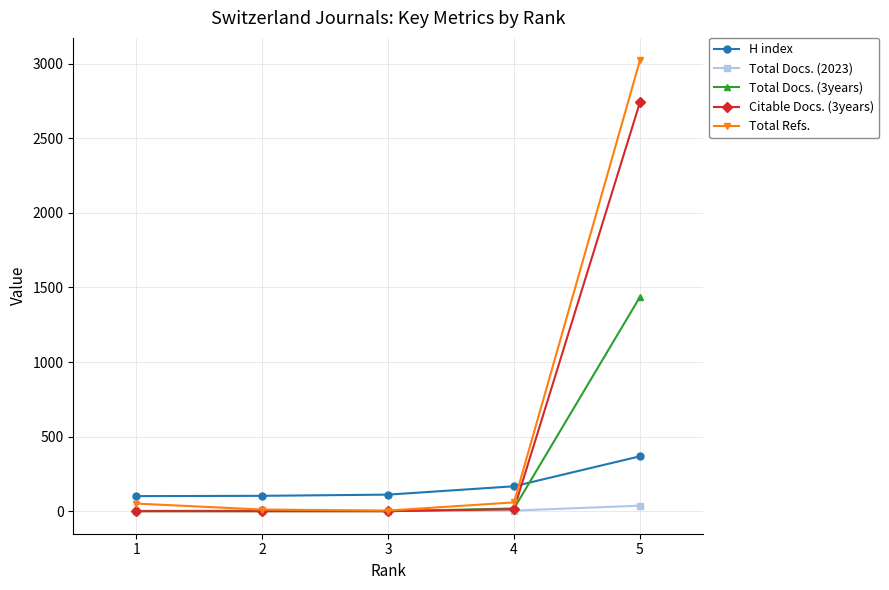

True or false: Total Docs. (3years) and H index intersect in this chart.

True